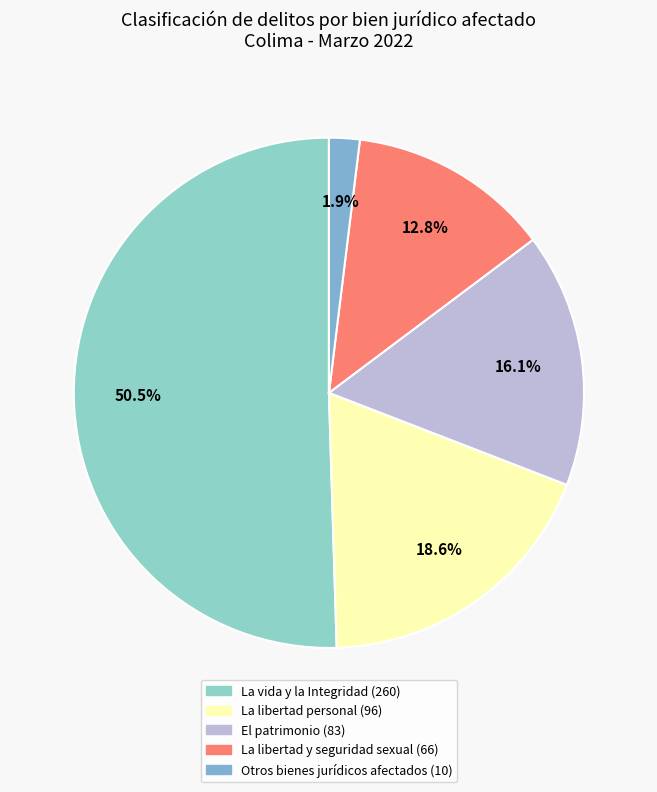

Is there any slice that represents more than half of the pie?

Yes